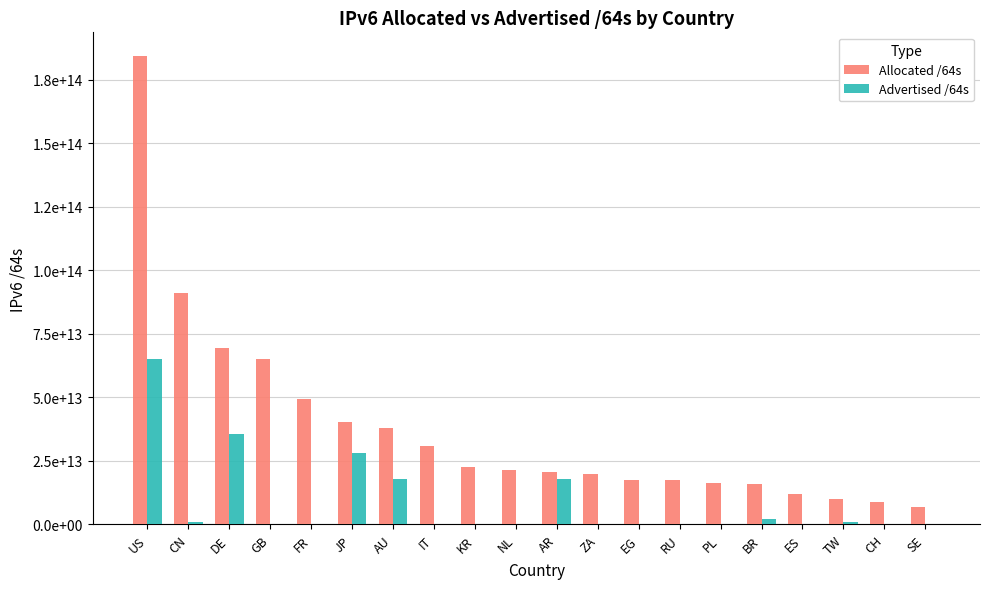

What is the sum of all Allocated /64s values?

758239013896194